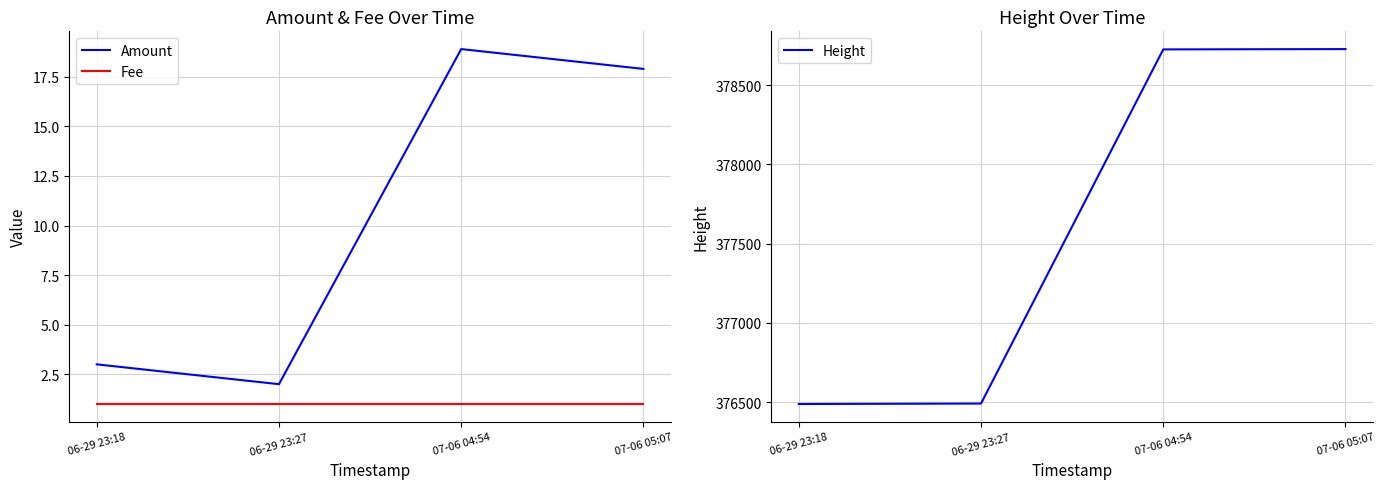

At how many categories does at least one series exceed 185217?

4